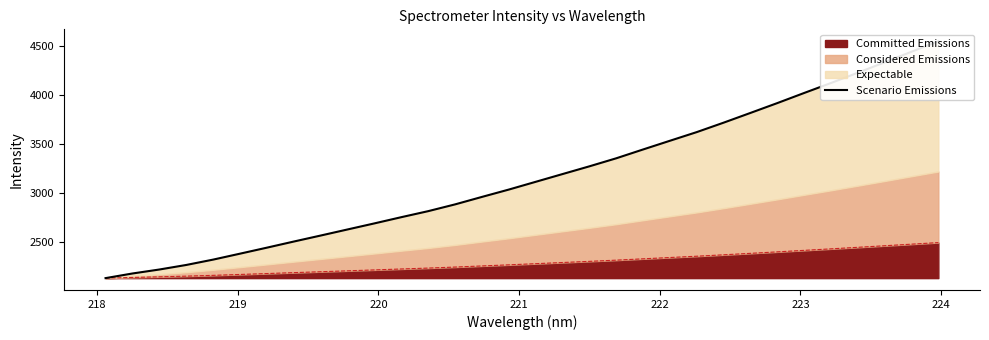

What is the minimum value shown in the chart?

2135.5